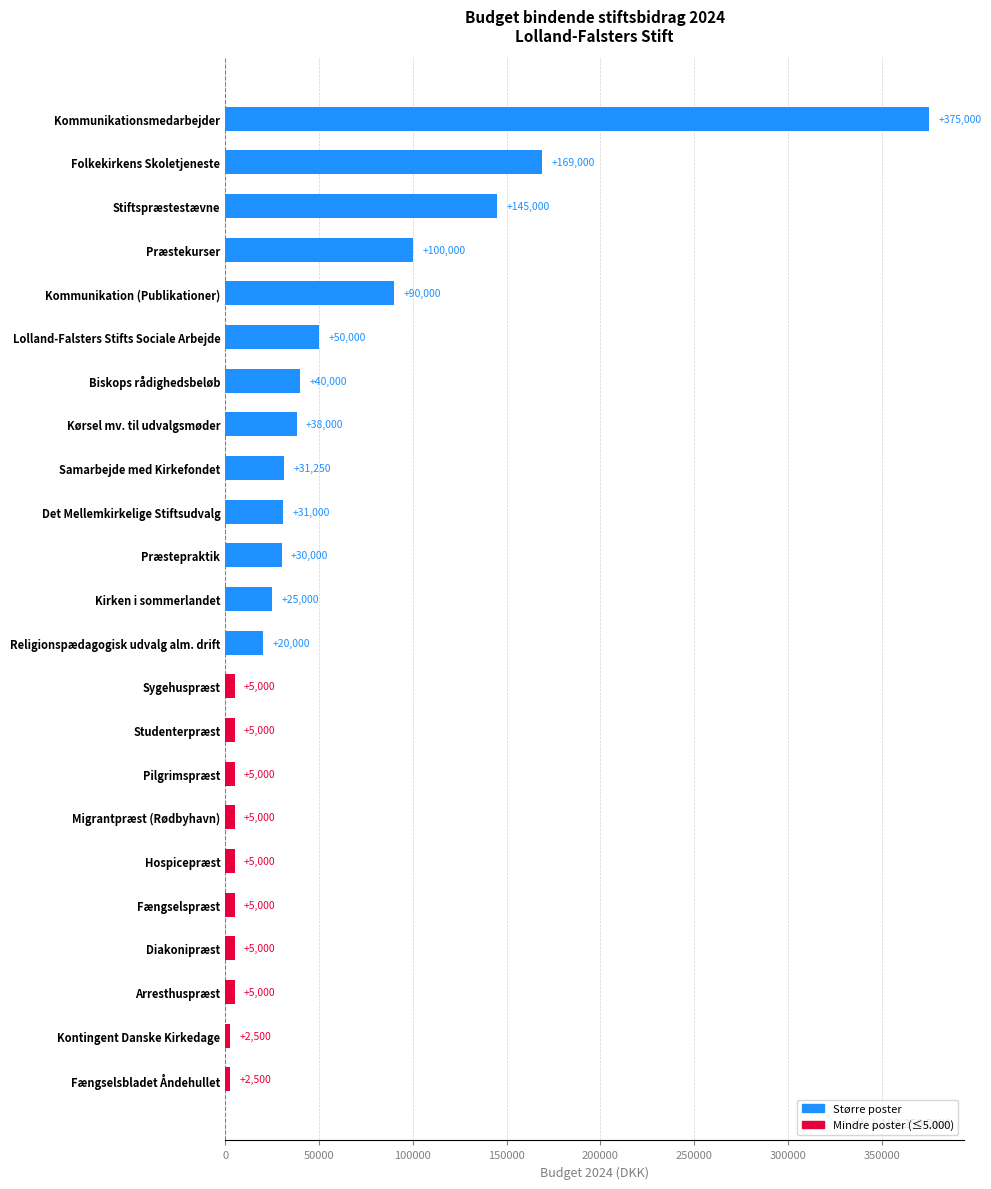

What is the value of the 5th bar from the top?

90000